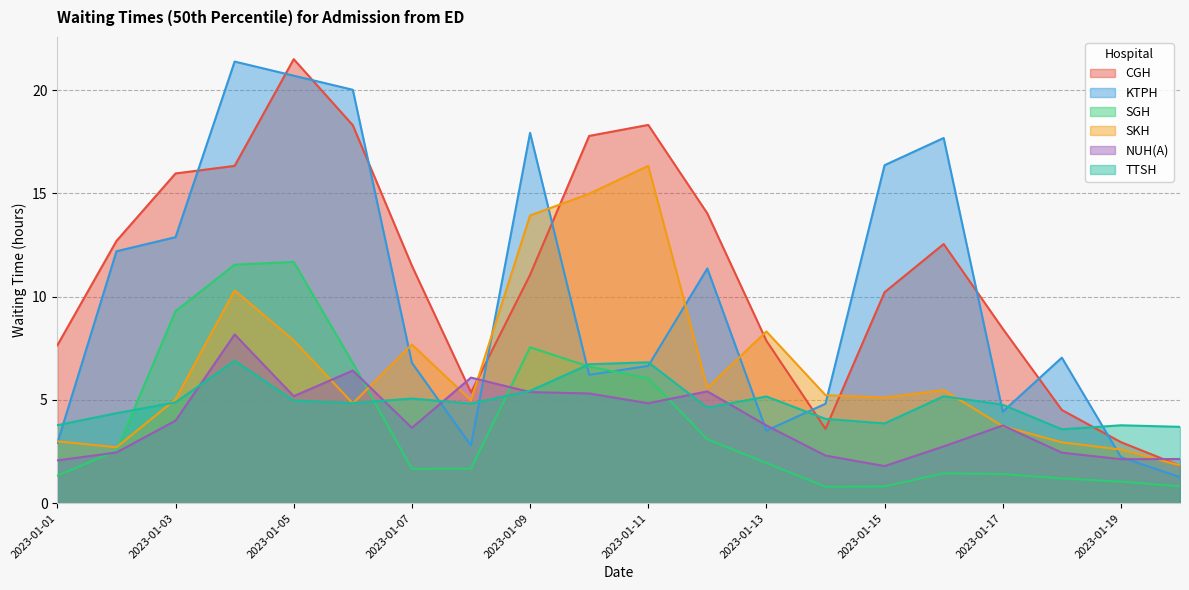

What are all the series names shown in the legend?

CGH, KTPH, SGH, SKH, NUH(A), TTSH